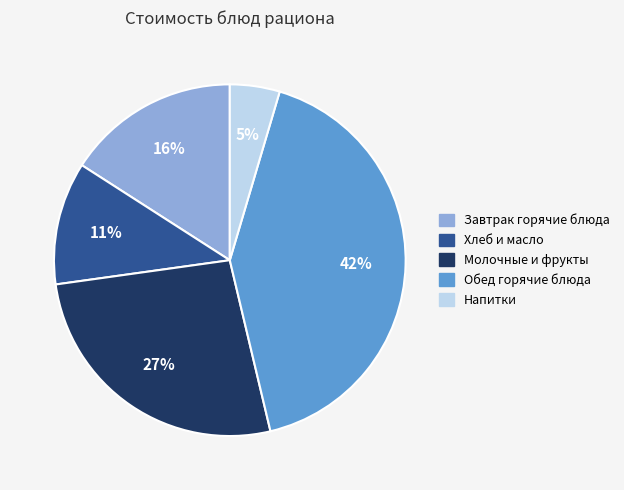

Combined, do Завтрак горячие блюда and Обед горячие блюда account for over 50%?

Yes